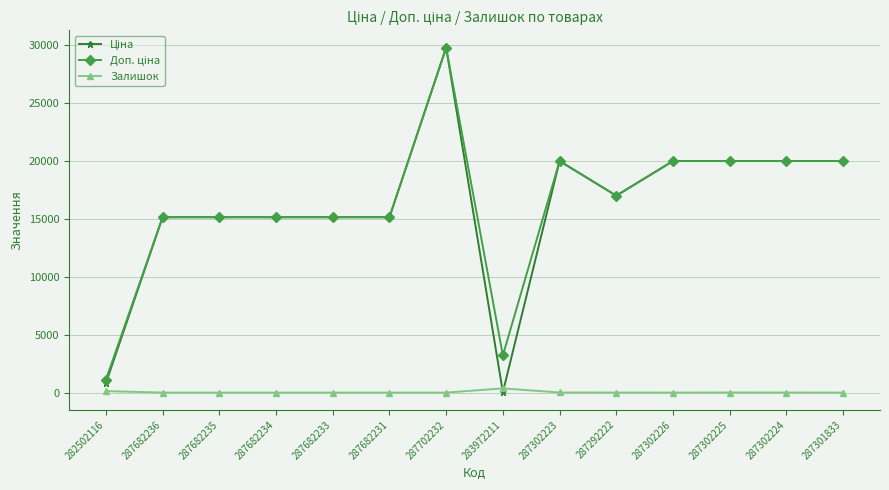

What is the total value across all series at 287682231?

30240.0